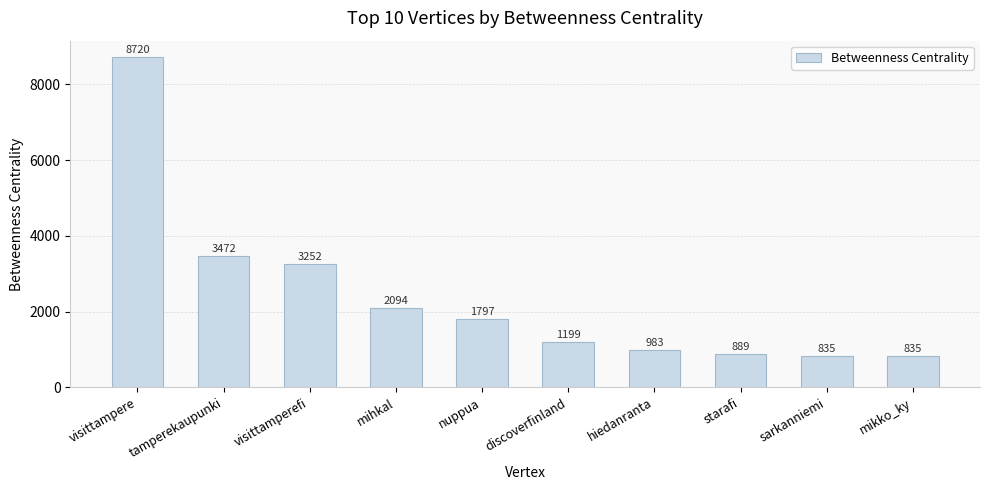

The chart shows a value of 1046.2 at visittamperefi. True or false?

False